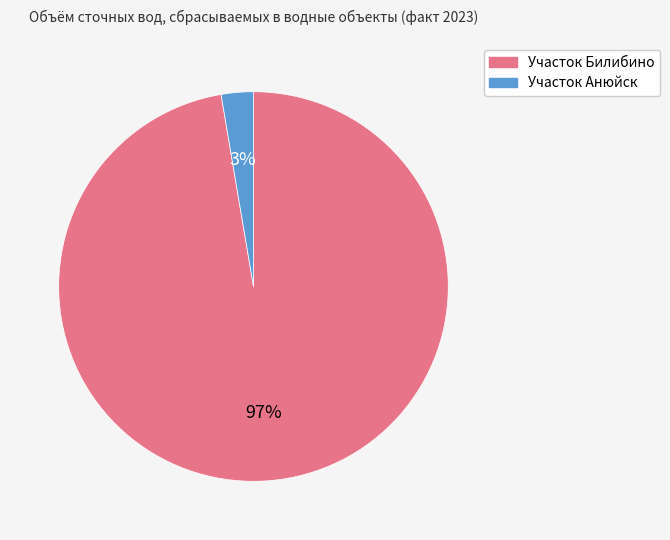

Do Участок Билибино and Участок Анюйск together represent more than half of the pie?

Yes